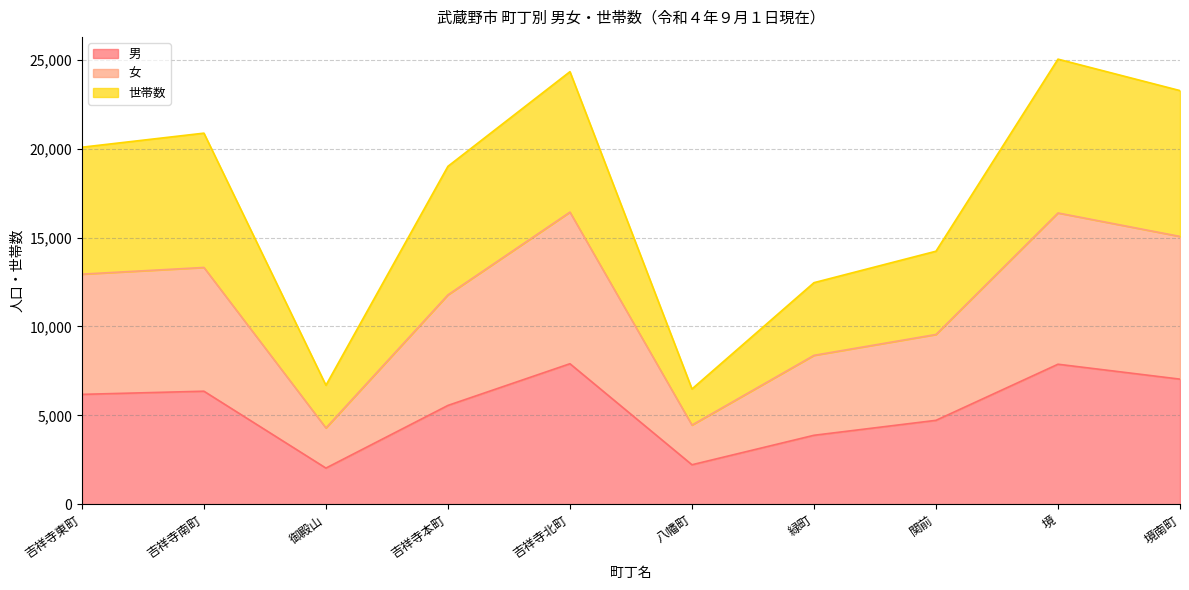

What is the label of the 9th point from the right?

吉祥寺南町